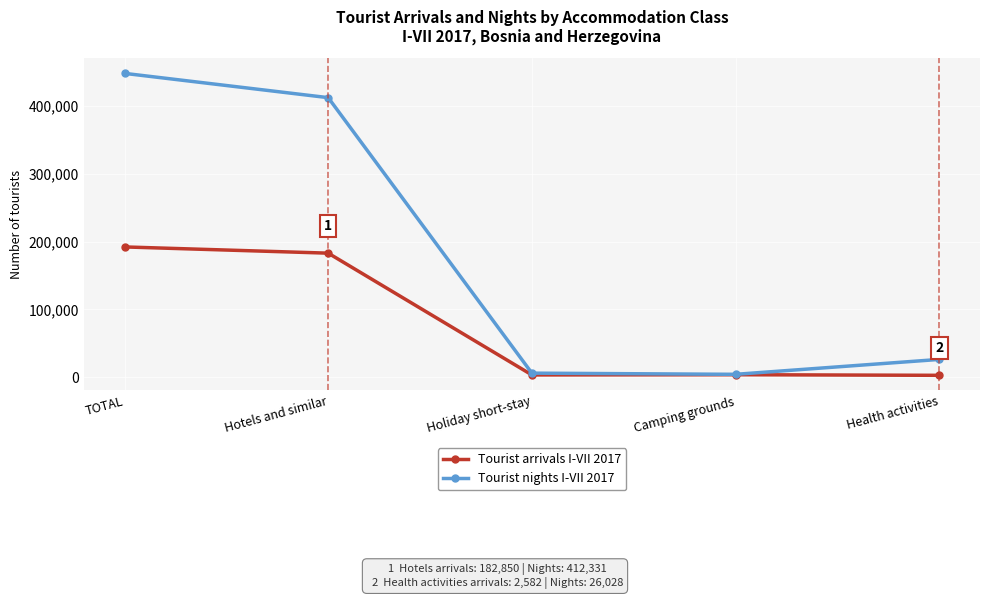

Rank the series at Hotels and similar from highest to lowest value.

Tourist nights I-VII 2017, Tourist arrivals I-VII 2017